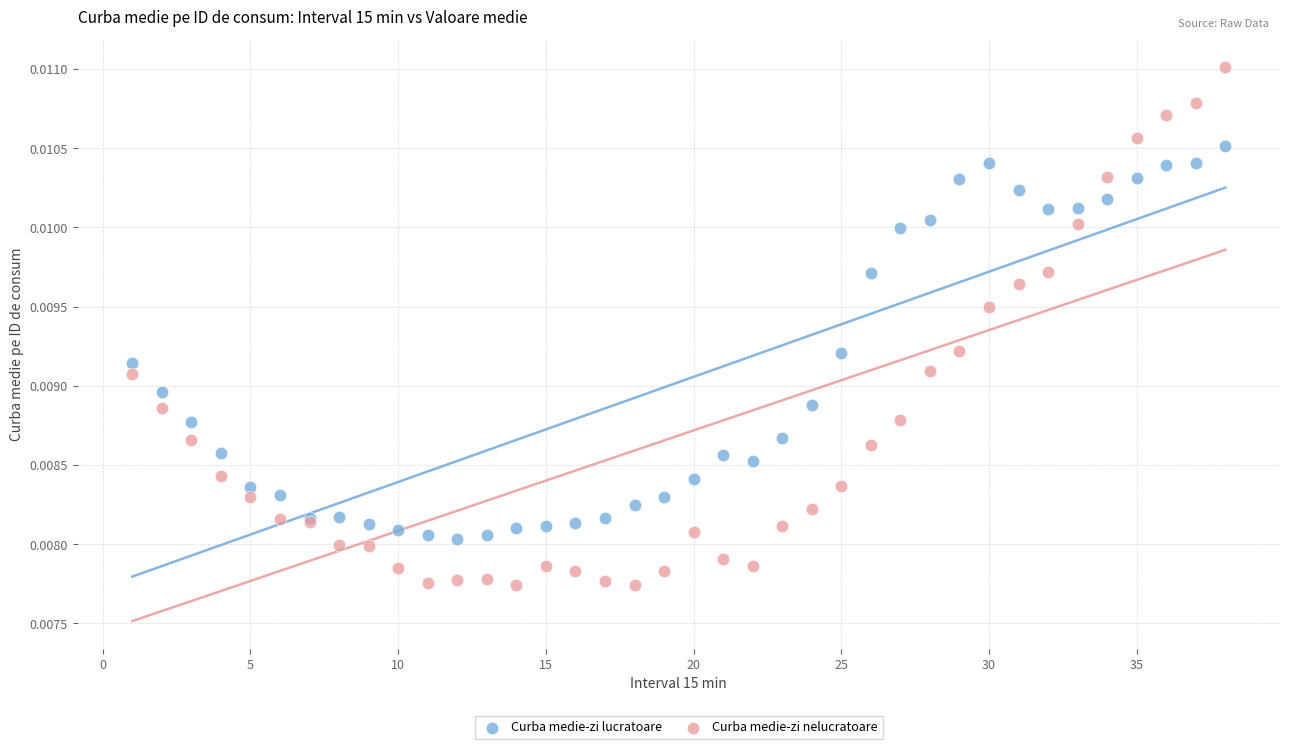

What are all the series names shown in the legend?

Curba medie-zi lucratoare, Curba medie-zi nelucratoare